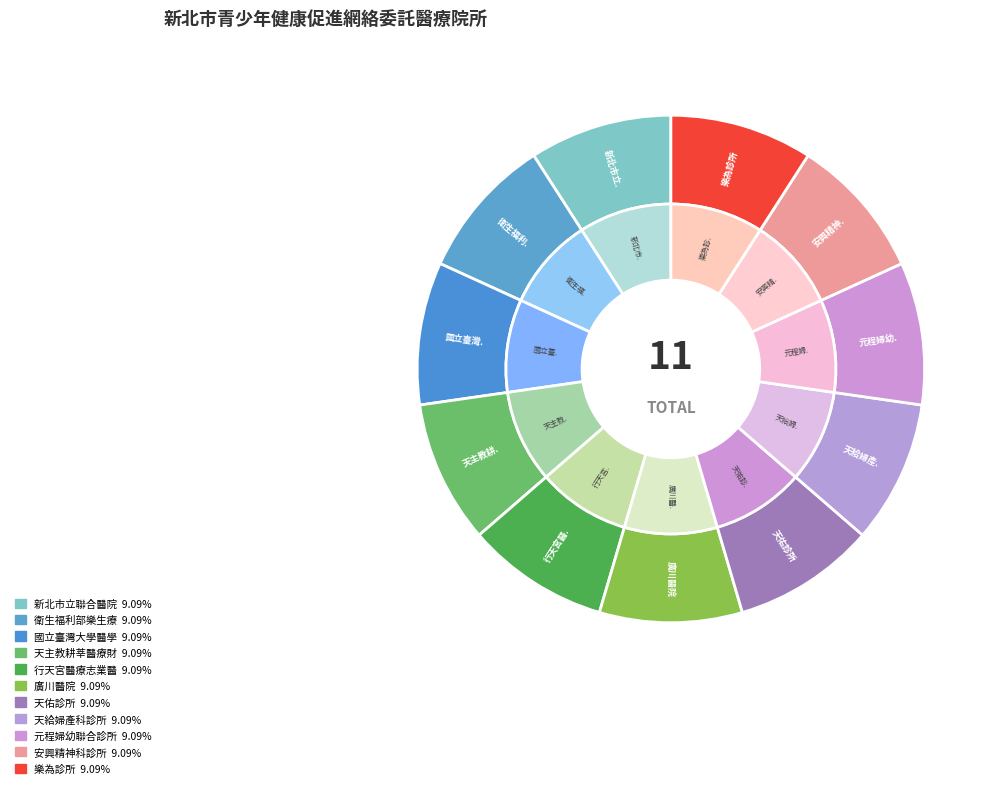

The 天給婦產科診所 slice represents 14% of the pie. True or false?

False